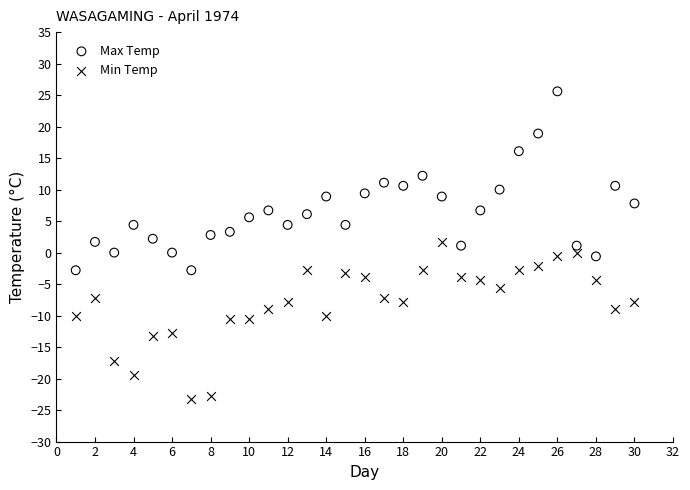

Which series contains the lowest Y value?

Min Temp